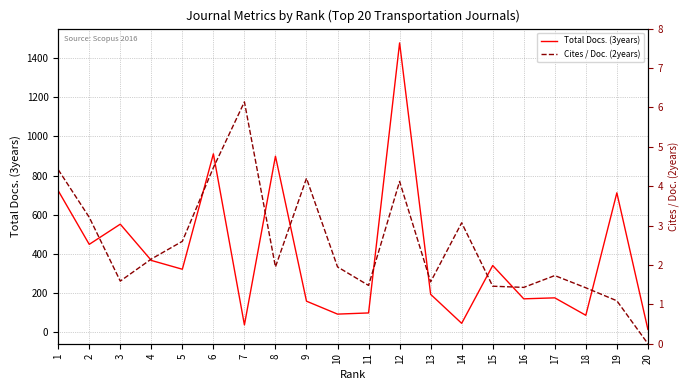

How many distinct data groups are displayed?

2